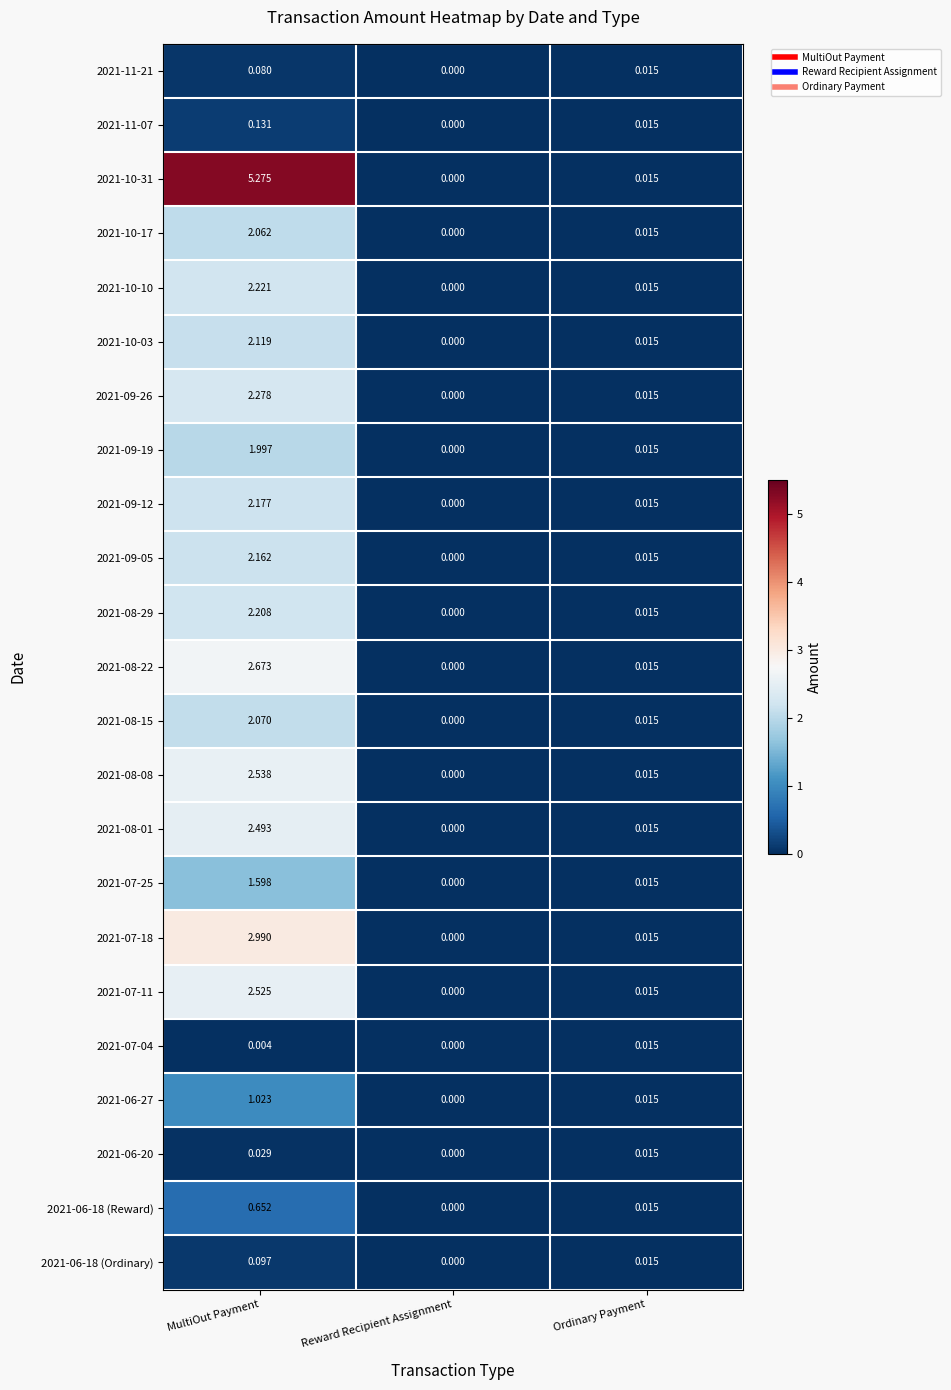

Which series has the widest spread of values?

2021-10-31